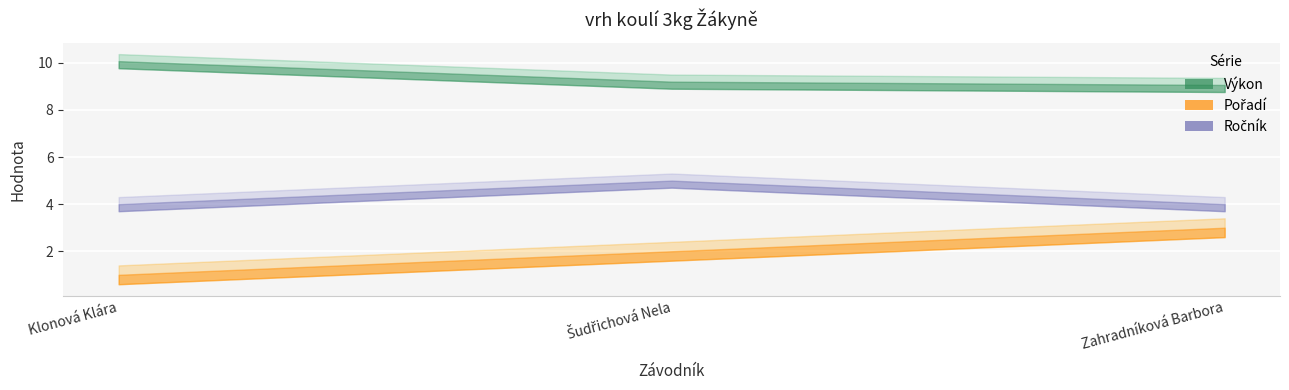

Which series has the widest spread of values?

Pořadí